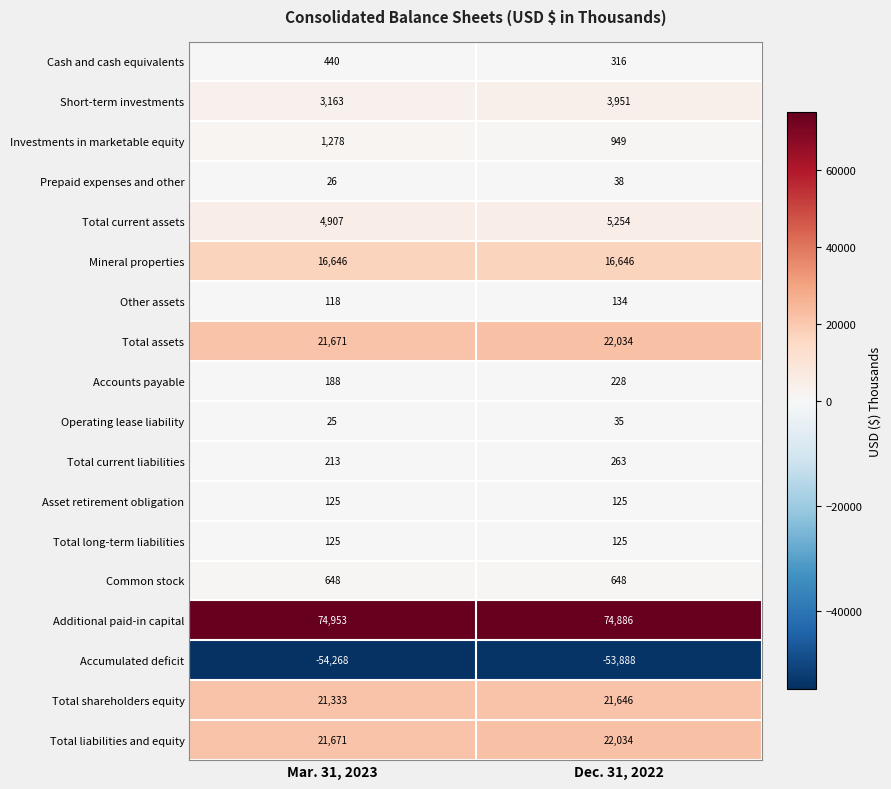

Rank the categories by Total assets value from highest to lowest.

Dec. 31, 2022, Mar. 31, 2023